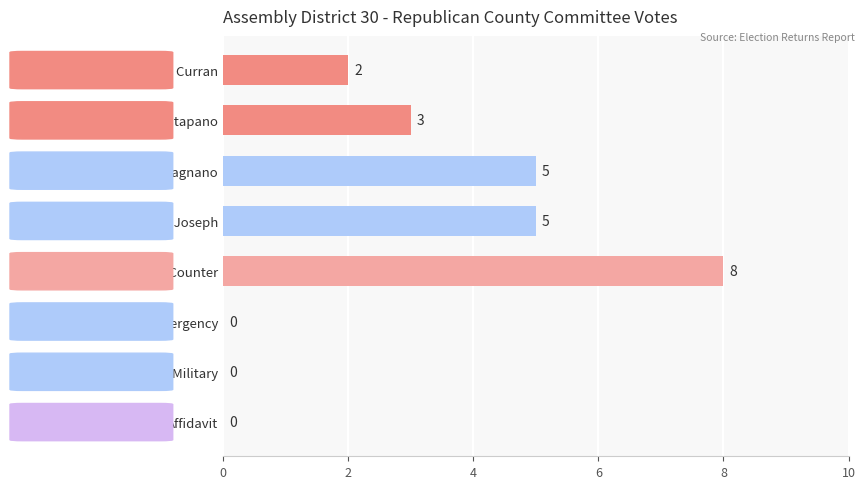

Count the number of categories in the chart.

8